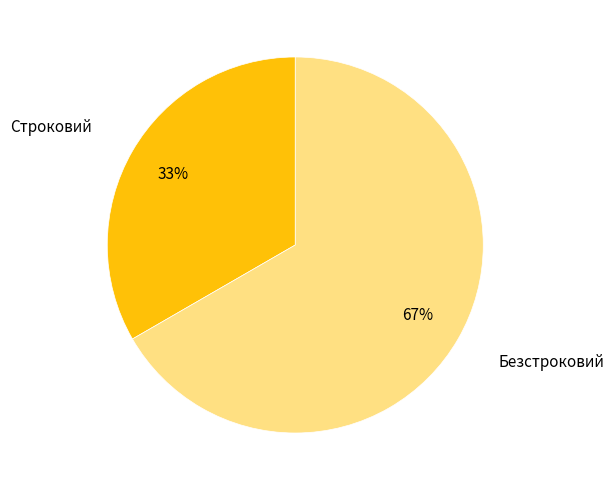

Is Безстроковий the majority of the pie?

Yes